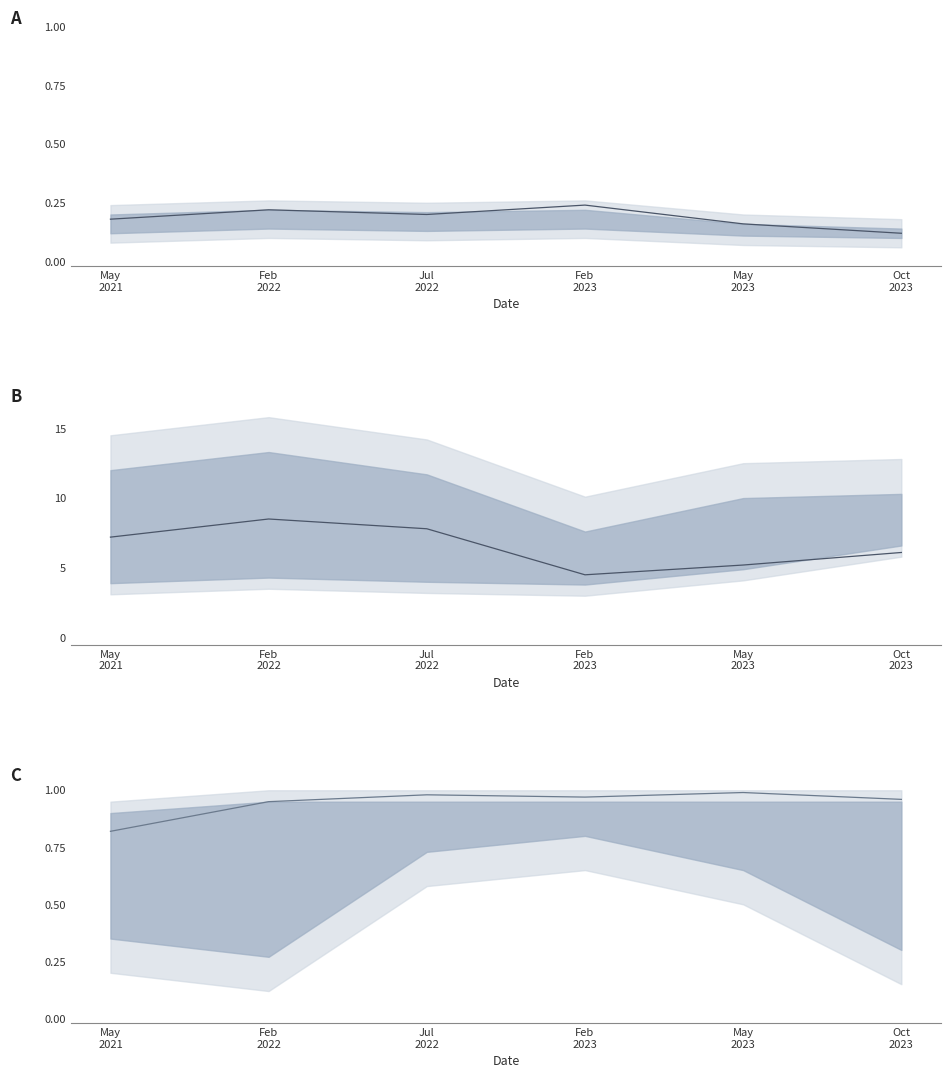

Reading left to right, extract all data points from this chart.

Avg Quantity Awarded (norm): 0.2	0.2	0.2	0.2	0.2	0.1
Avg Price (scaled): 7.2	8.5	7.8	4.5	5.2	6.1
Avg MOQ (norm): 0.8	0.9	1.0	1.0	1.0	1.0